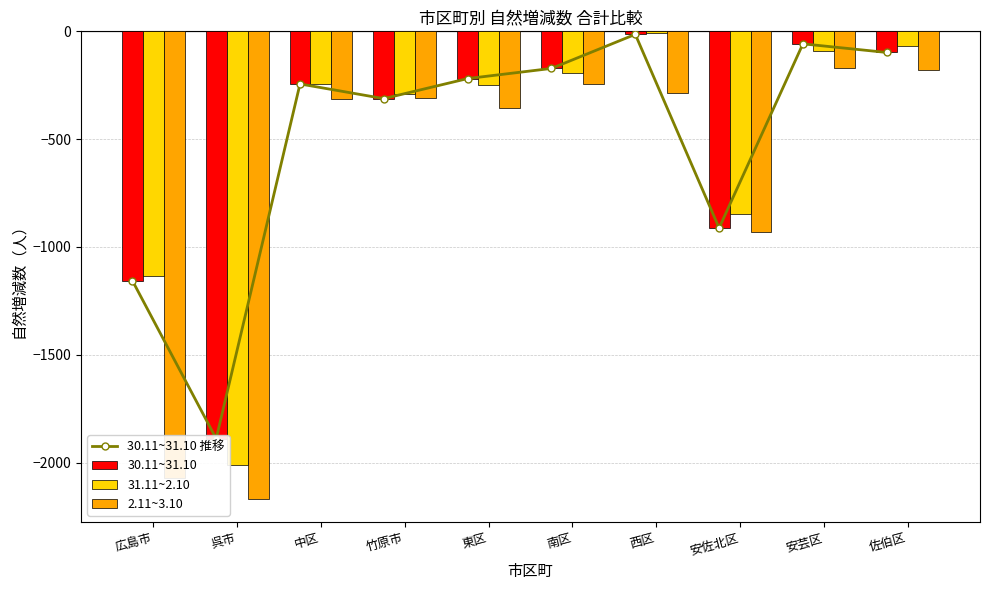

What is the value of the 30.11~31.10 bar at the 4th from the left?

-312